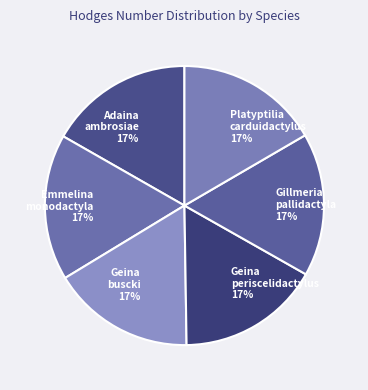

The Geina buscki slice represents 2% of the pie. True or false?

False